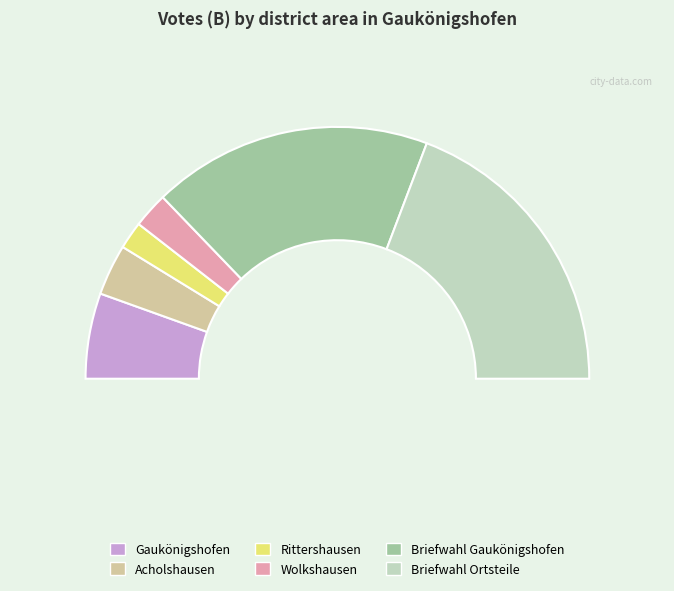

What is the ratio of the value at Acholshausen to the value at Gaukönigshofen?

0.6